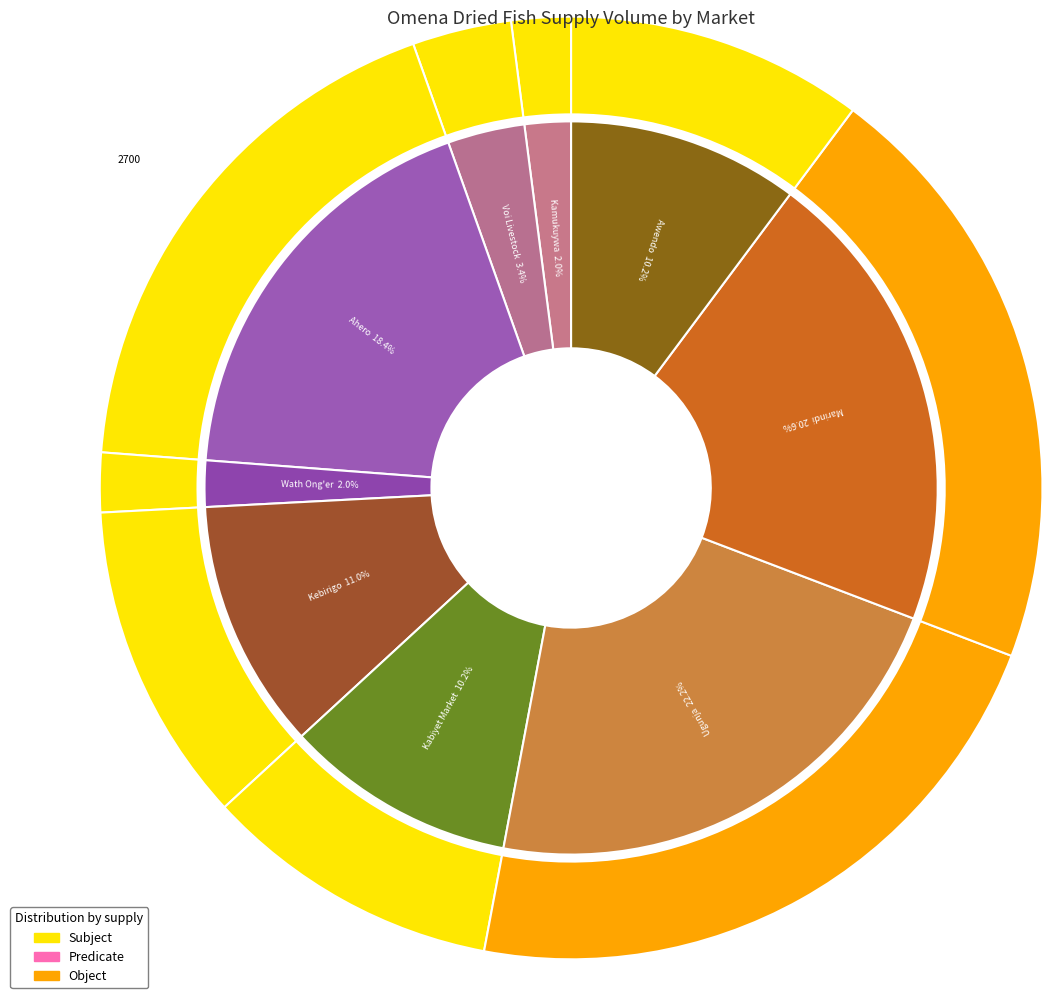

True or false: Wath Ong'er accounts for 2% of the total.

True